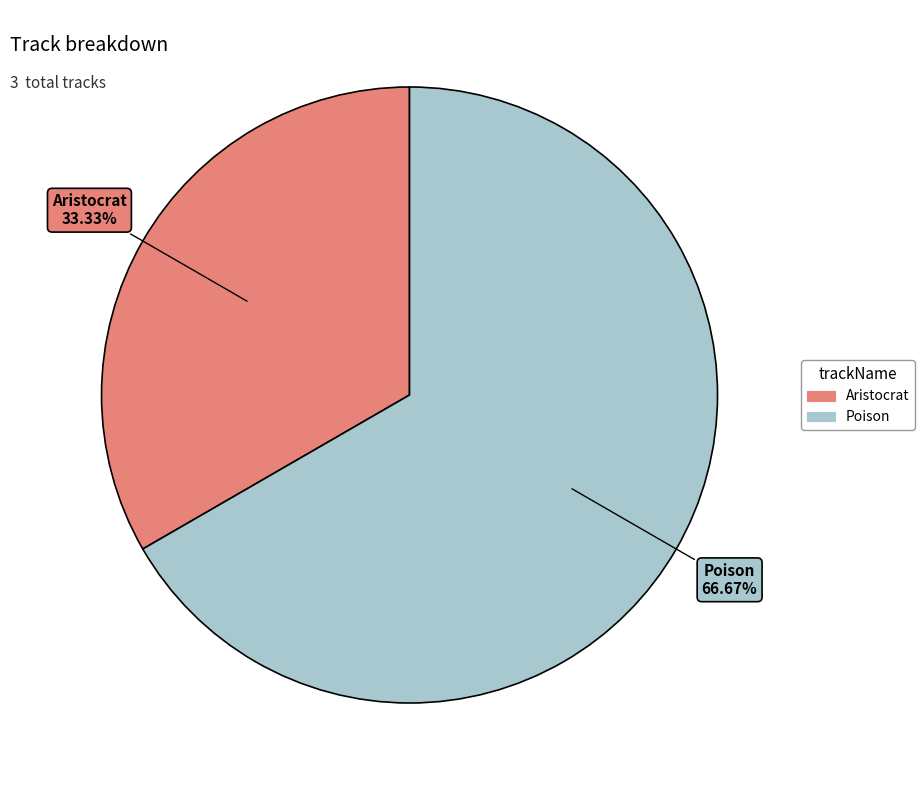

To the nearest percent, what percentage of the pie is Poison?

67%